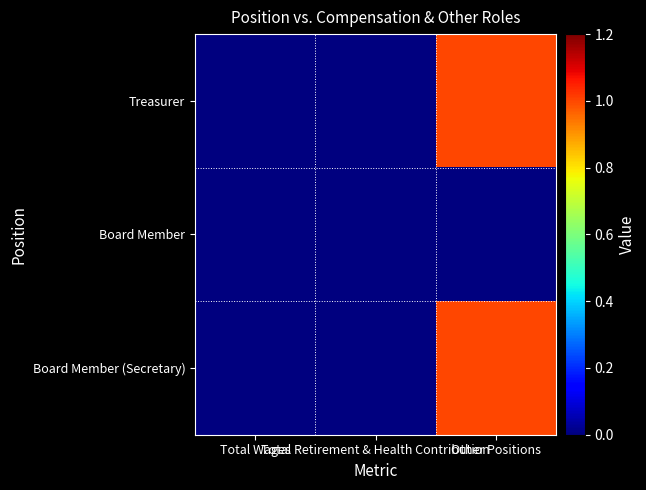

What is the total value across all series at Other Positions?

2